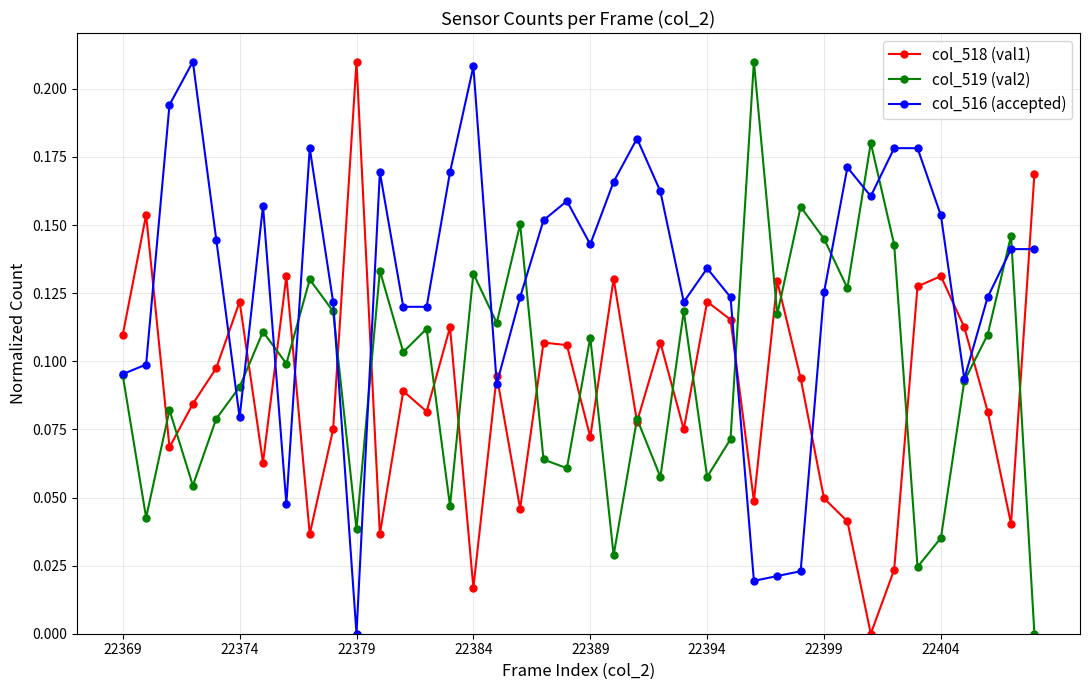

List the series in order of their overall mean, lowest first.

col_518 (val1), col_519 (val2), col_516 (accepted)